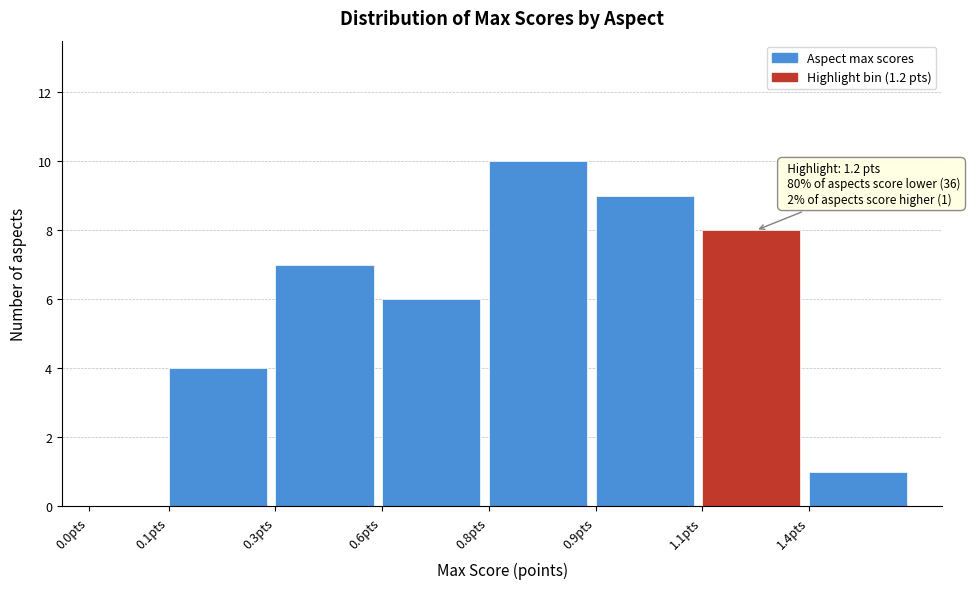

Reading right to left, transcribe all the data shown in this chart.

1.4pts=1	1.1pts=8	0.9pts=9	0.8pts=10	0.6pts=6	0.3pts=7	0.1pts=4	0.0pts=0